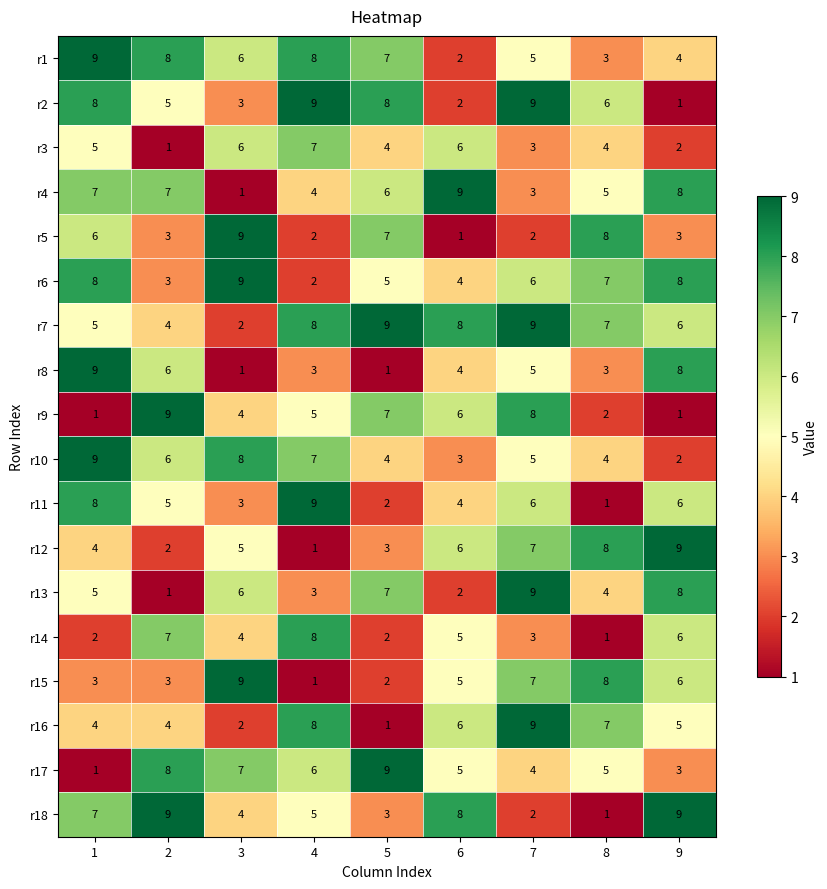

What is the highest value of the r9 series?

9